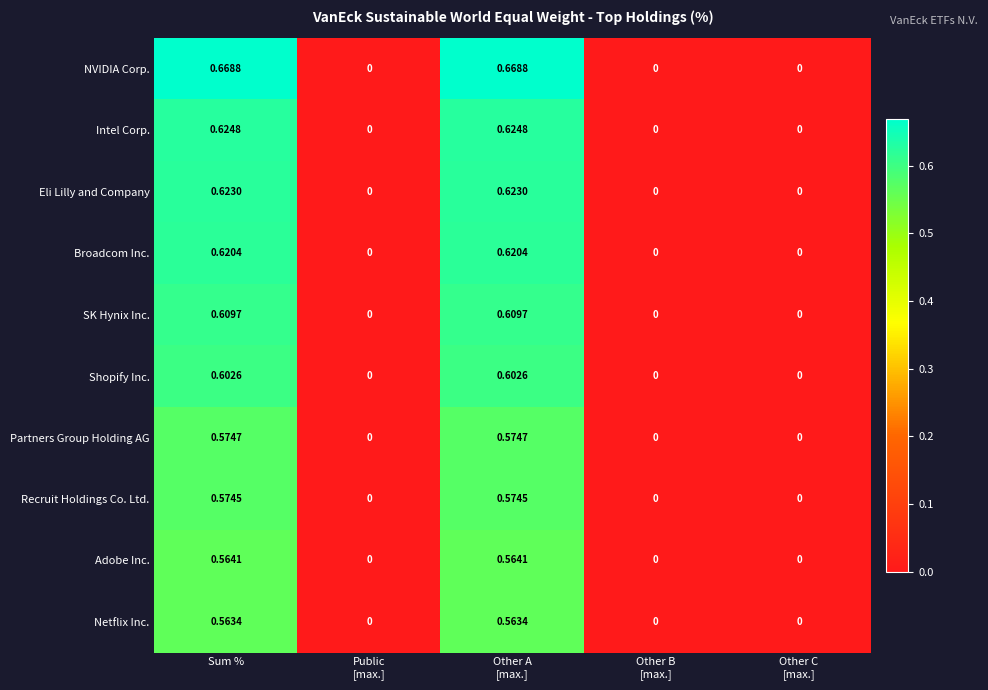

List the series in order of their peak value, highest first.

NVIDIA Corp., Intel Corp., Eli Lilly and Company, Broadcom Inc., SK Hynix Inc., Shopify Inc., Partners Group Holding AG, Recruit Holdings Co. Ltd., Adobe Inc., Netflix Inc.